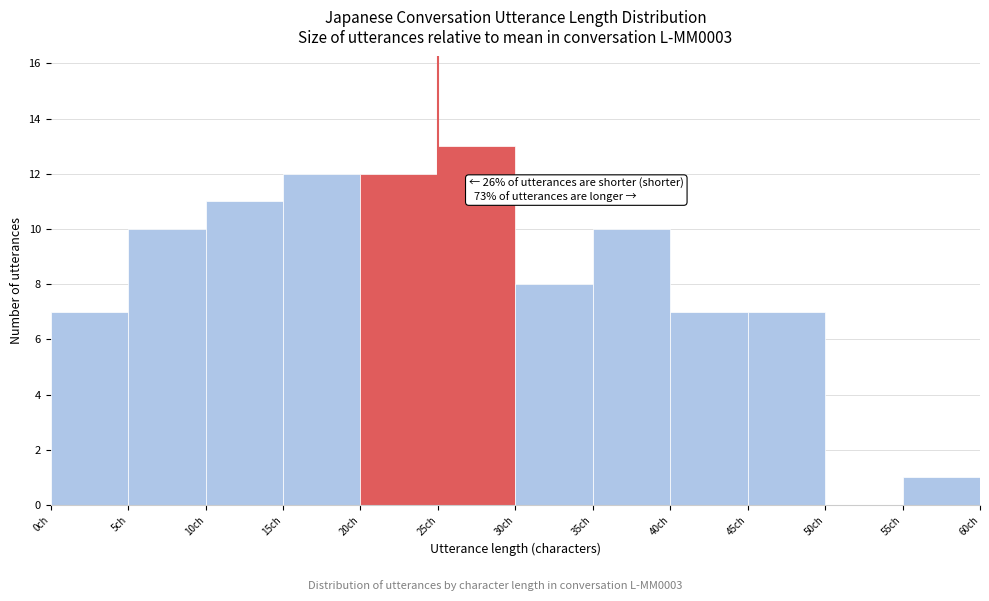

Over which range of the x-axis is the bar tallest?

25 to 30